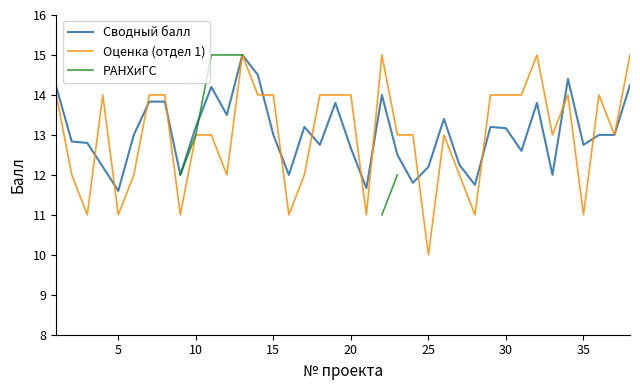

Which category has the lowest value in the Оценка (отдел 1) series?

25